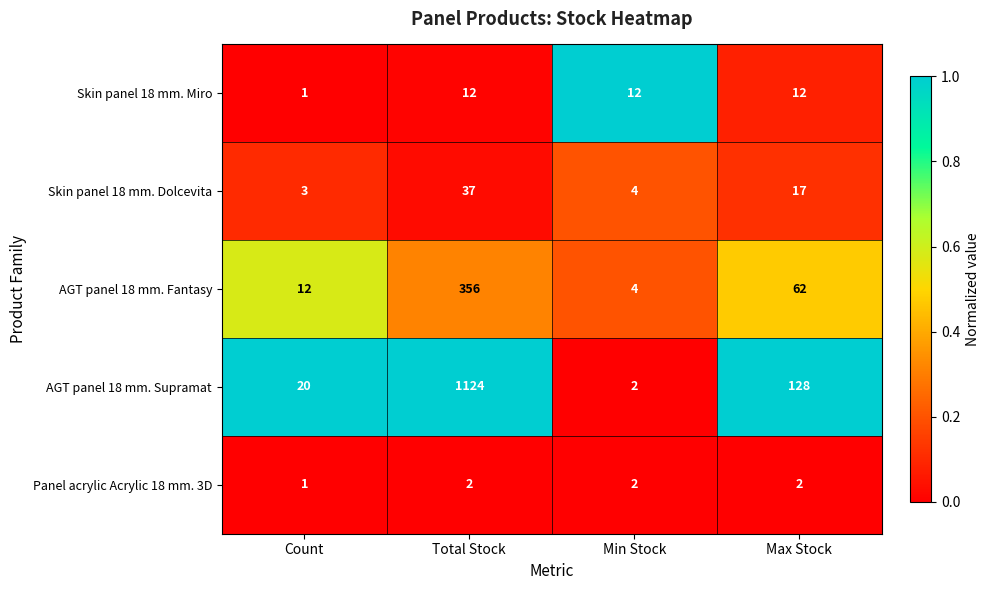

How many categories are shown in the chart?

4